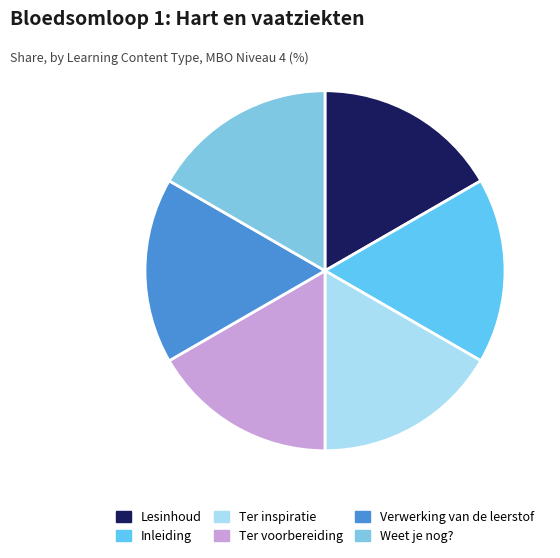

Is there a majority slice in this chart?

No